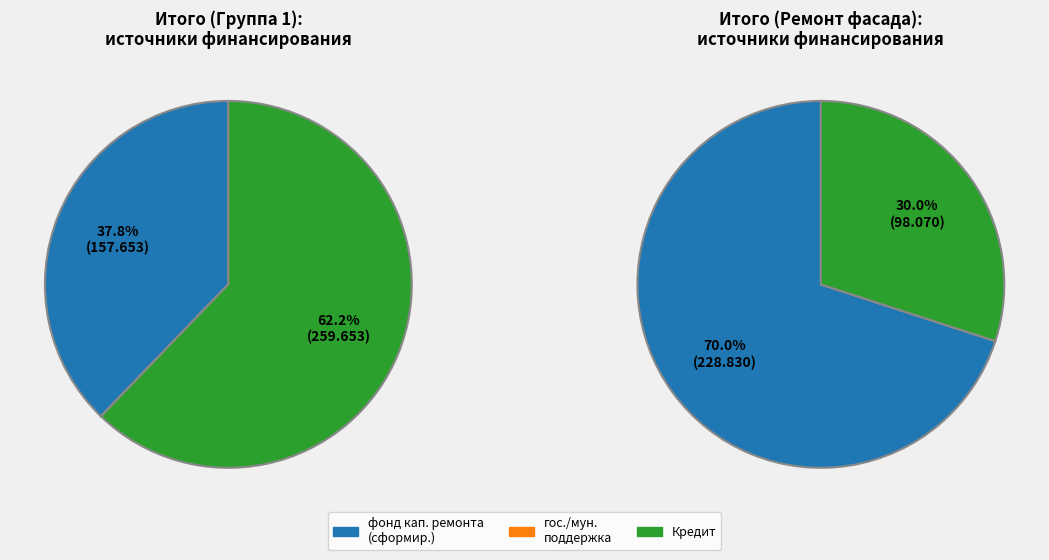

How many slices are in this pie chart?

2